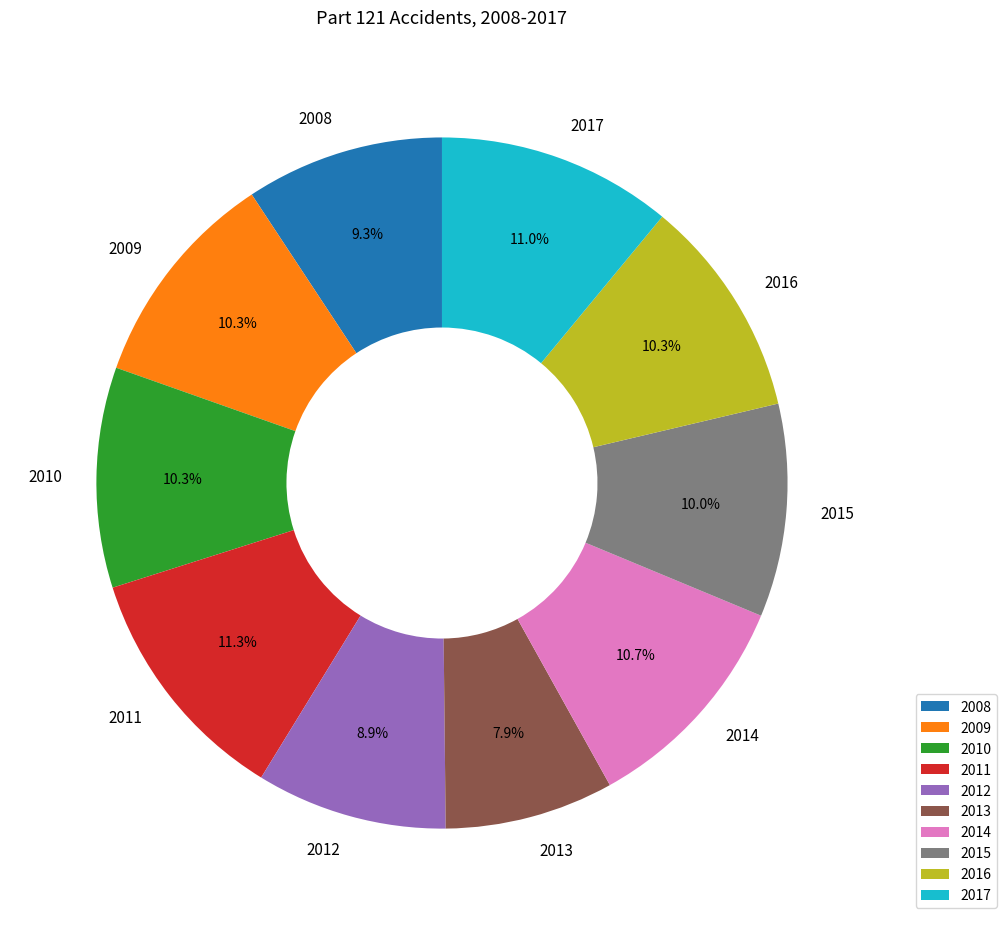

What is the smallest slice in the pie chart?

2013